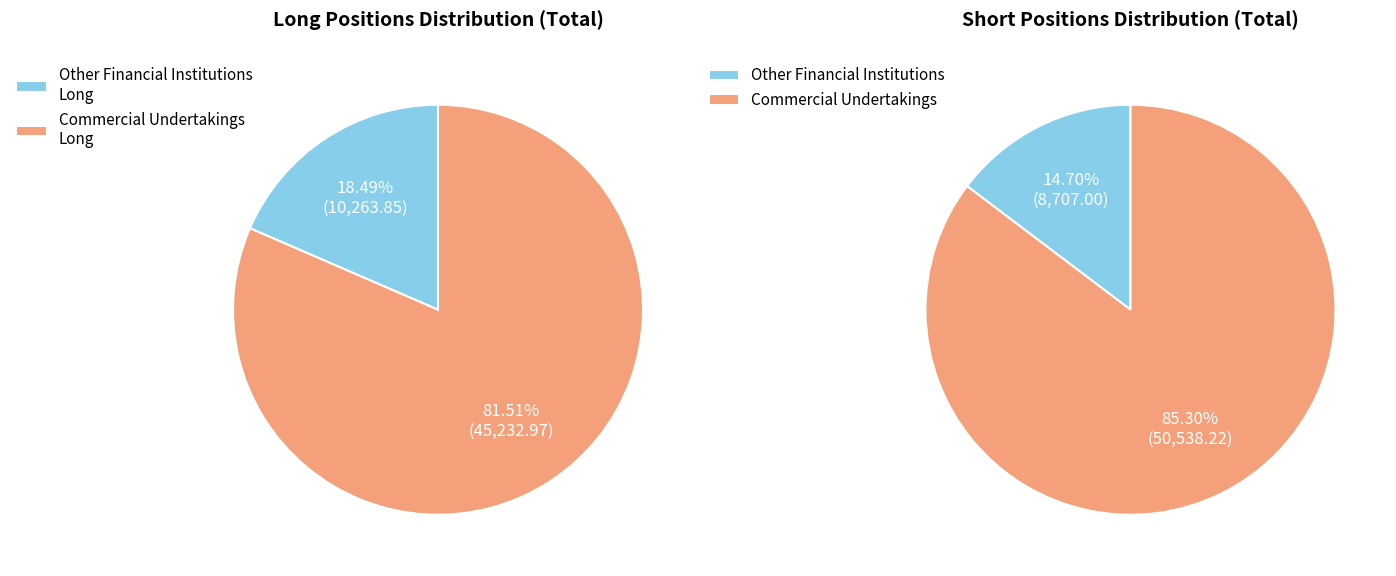

The Commercial Undertakings slice represents 93% of the pie. True or false?

False